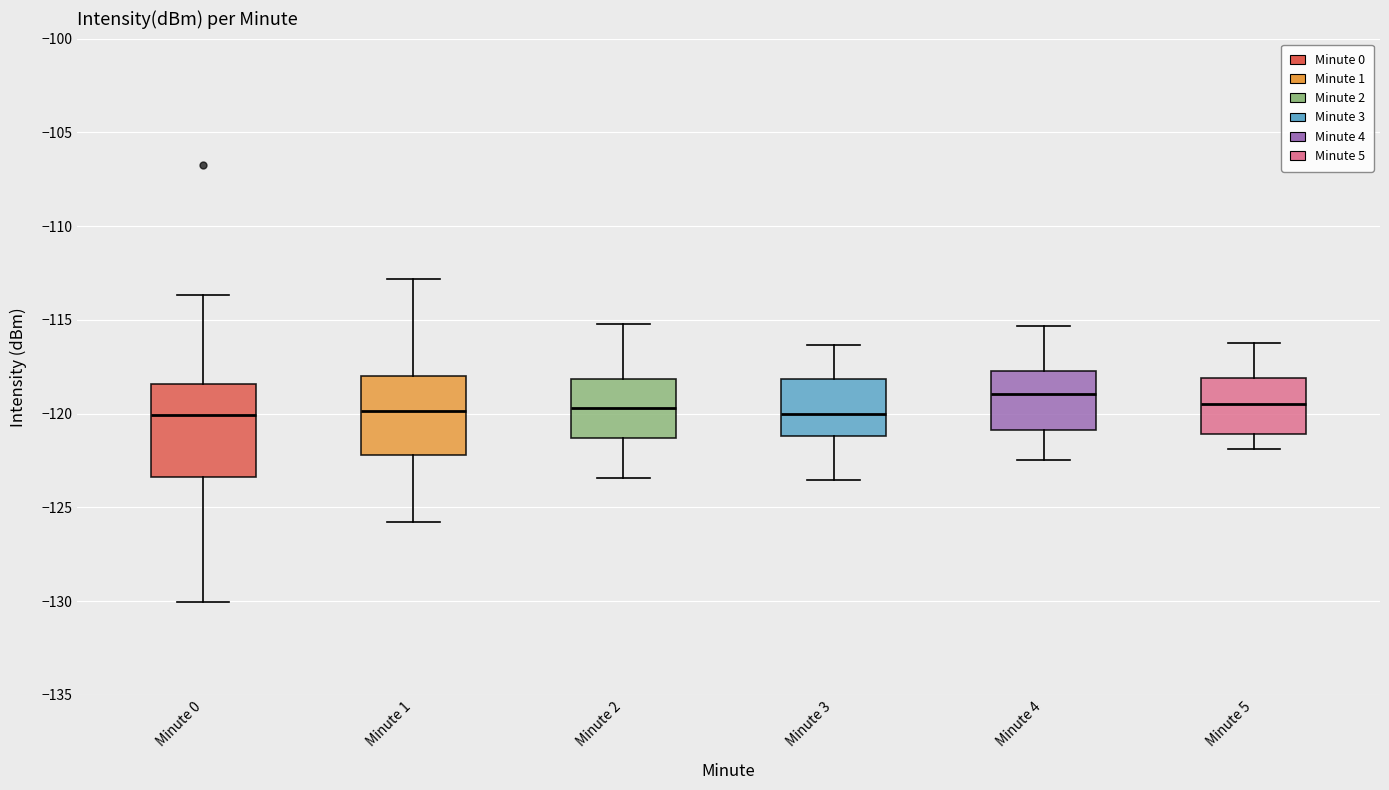

Reading left to right, read every box against the y-axis: the position of its median line, the range the box covers, and the ends of its whiskers. The values are not printed on the chart, so give them approximately, as read against the axis.

Minute 0: median -120.0, box -123.5 to -118.5, whiskers -130.0 to -113.5
Minute 1: median -120.0, box -122.0 to -118.0, whiskers -126.0 to -113.0
Minute 2: median -119.5, box -121.5 to -118.0, whiskers -123.5 to -115.0
Minute 3: median -120.0, box -121.0 to -118.0, whiskers -123.5 to -116.5
Minute 4: median -119.0, box -121.0 to -117.5, whiskers -122.5 to -115.5
Minute 5: median -119.5, box -121.0 to -118.0, whiskers -122.0 to -116.0